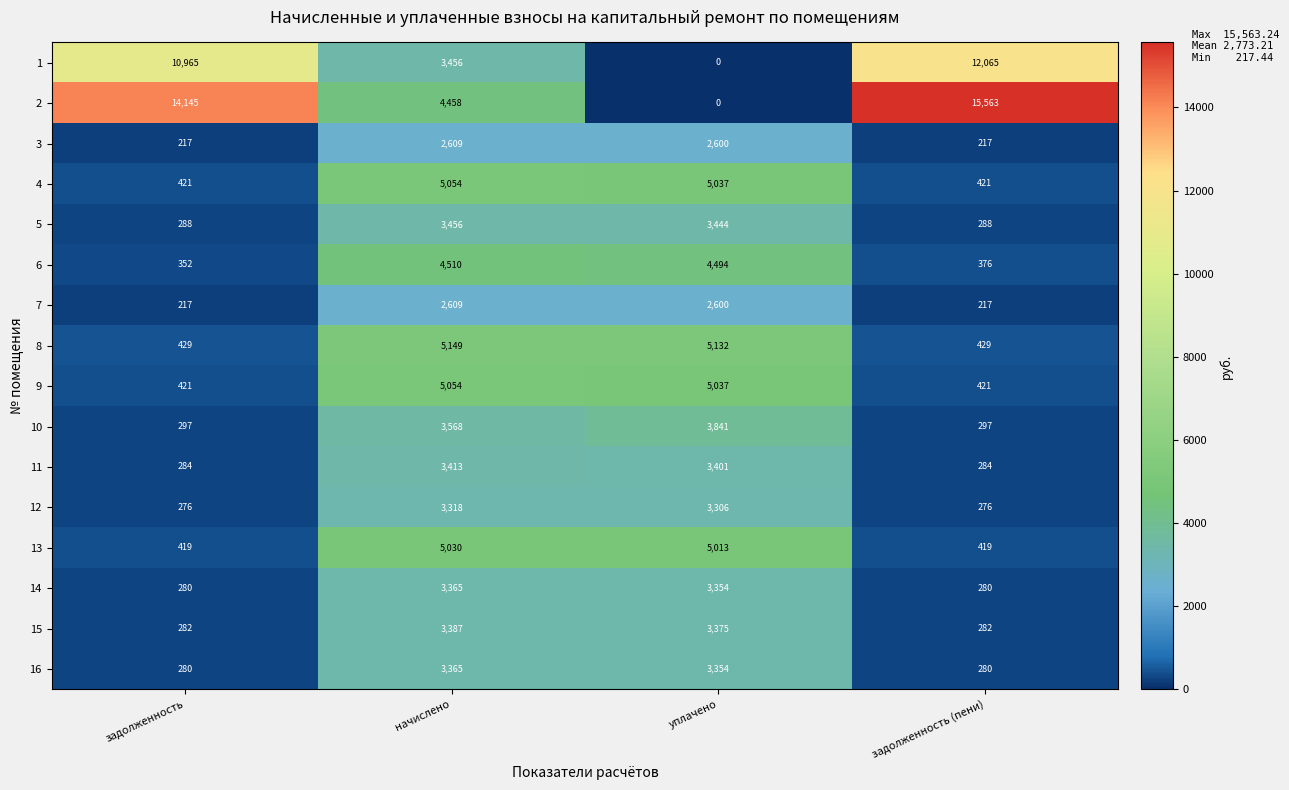

True or false: 5 has a value of 3456 at начислено.

True